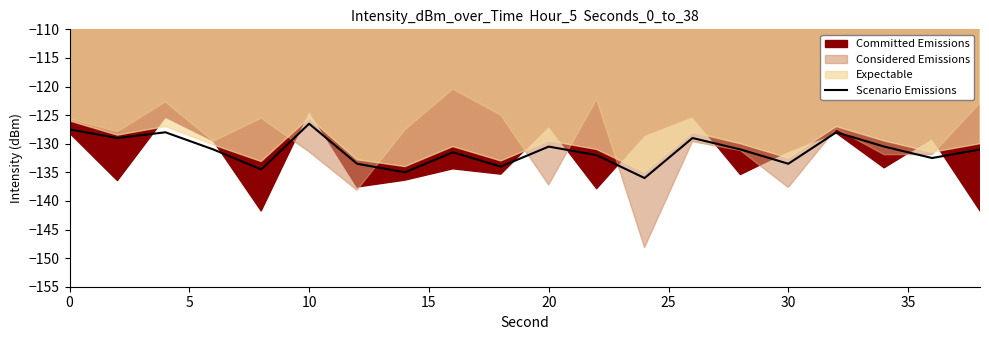

True or false: Scenario Emissions has a value of -186.0 at 30.

False